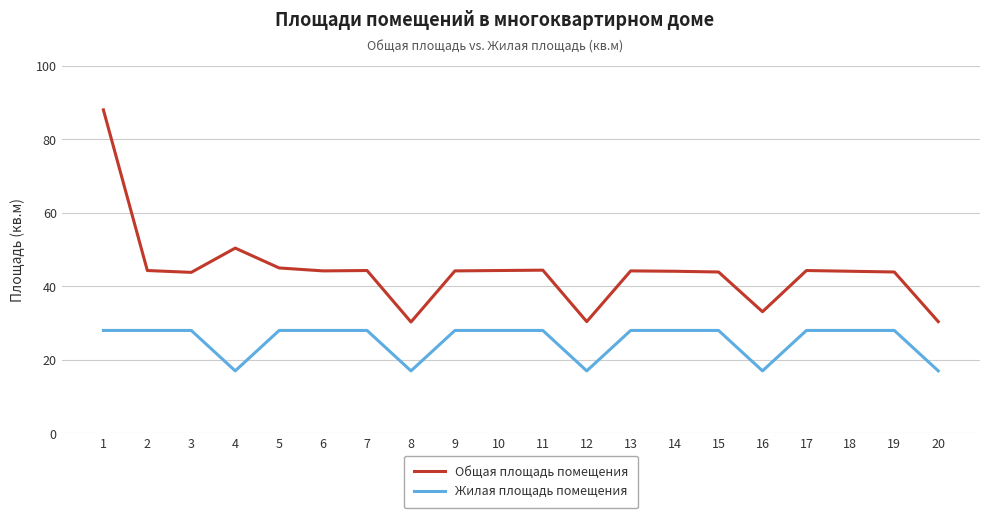

Rank the series by their maximum value, from lowest to highest.

Жилая площадь помещения, Общая площадь помещения